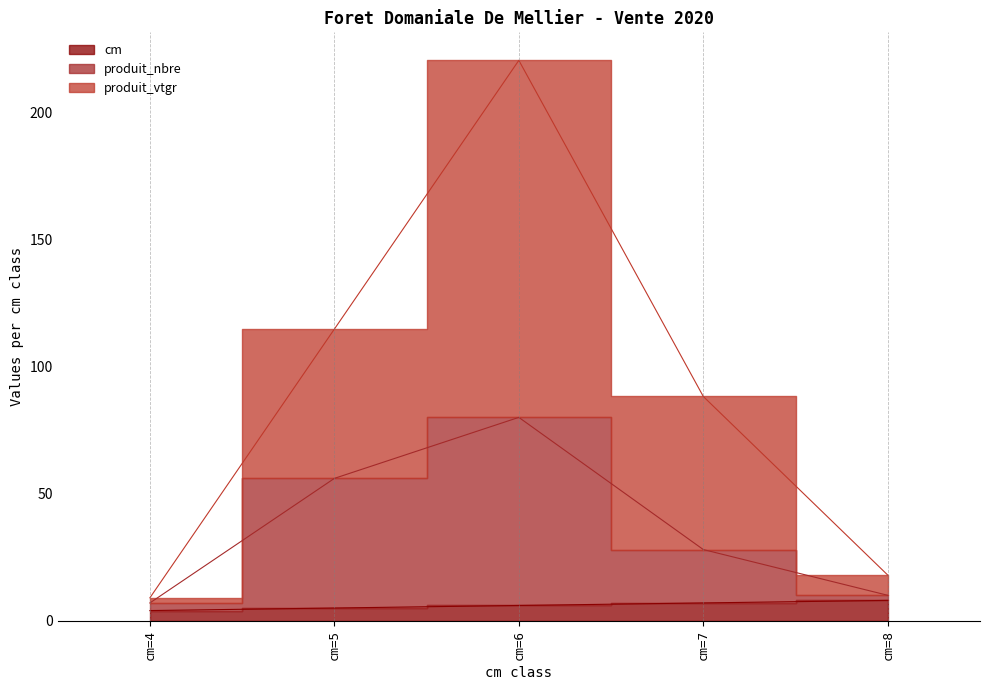

What is the difference between the maximum and second lowest values in the produit_nbre series?

70.0